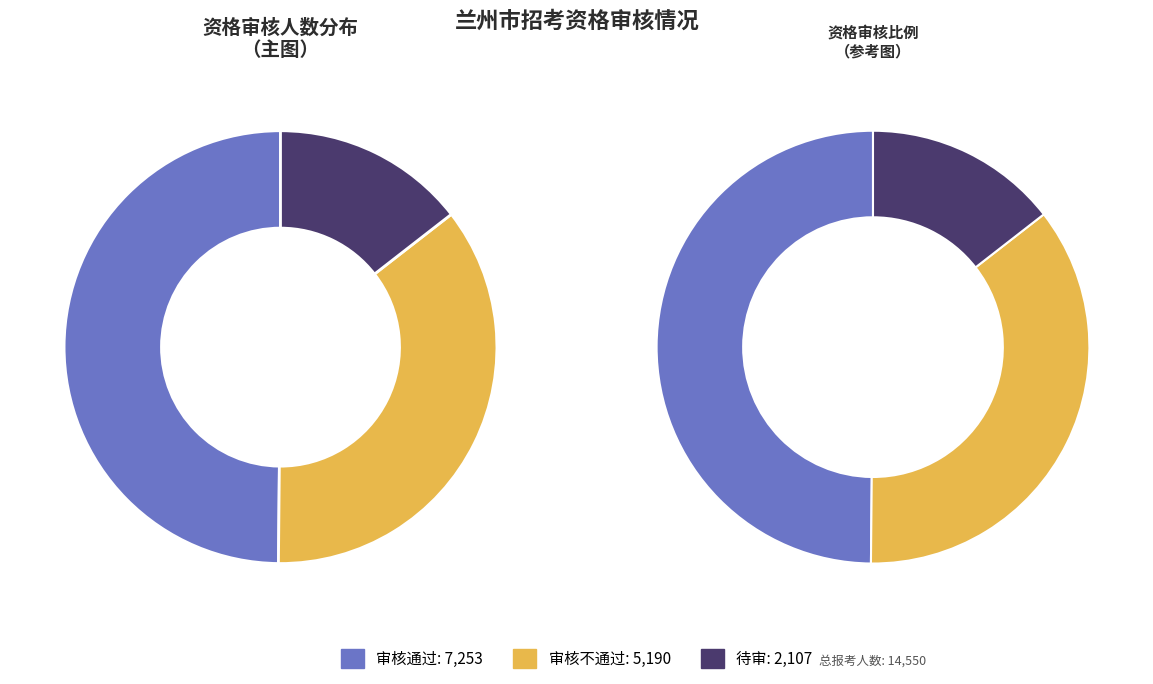

Which slice is the smallest?

待审